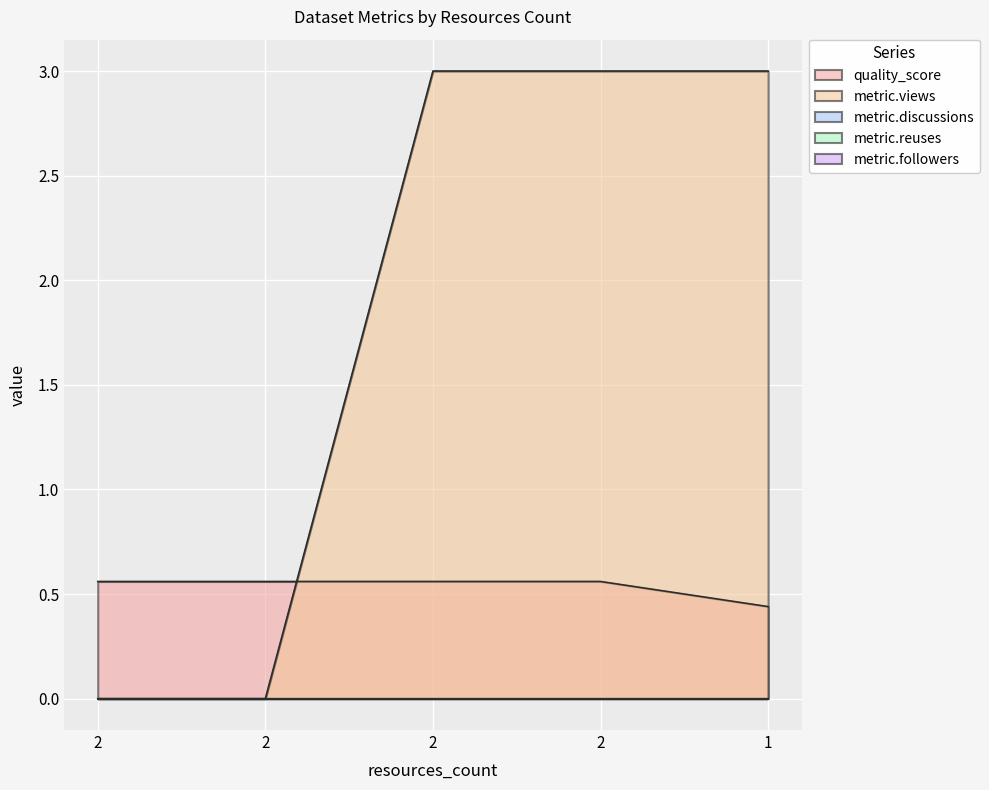

Rank the categories by metric.followers value from highest to lowest.

2, 2, 2, 2, 1